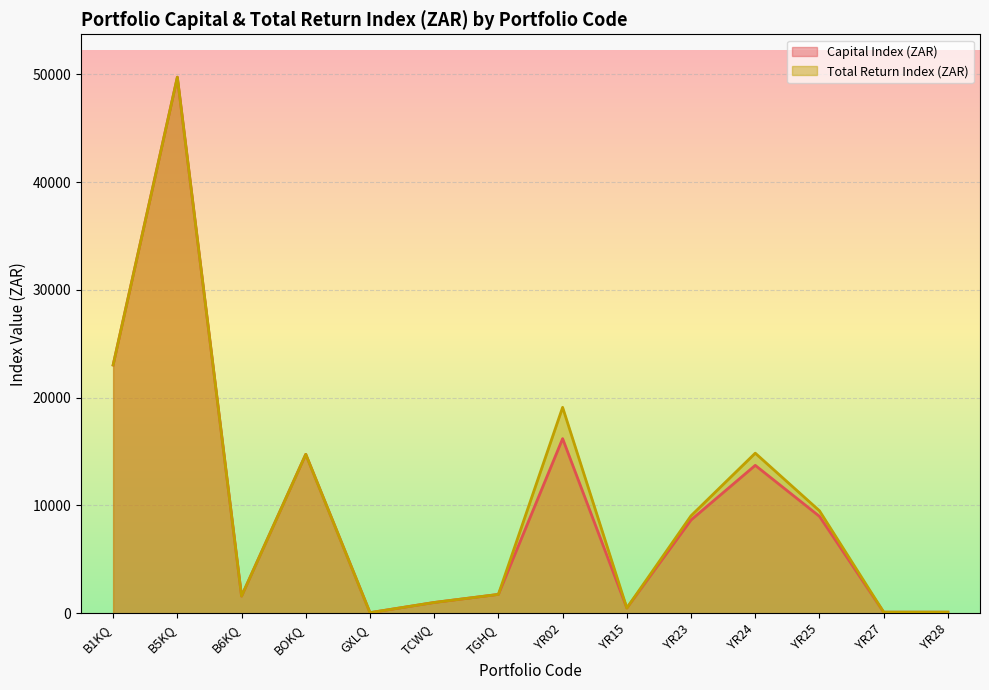

What is the total value across all series at BOKQ?

29502.0